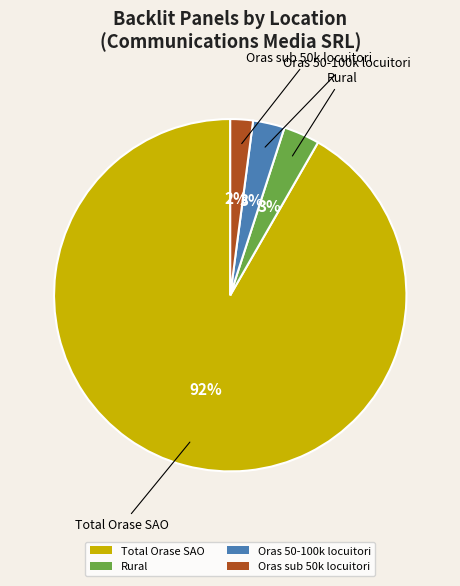

To the nearest percent, what is the difference between the Oras 50-100k locuitori and Oras sub 50k locuitori slice percentages?

1%